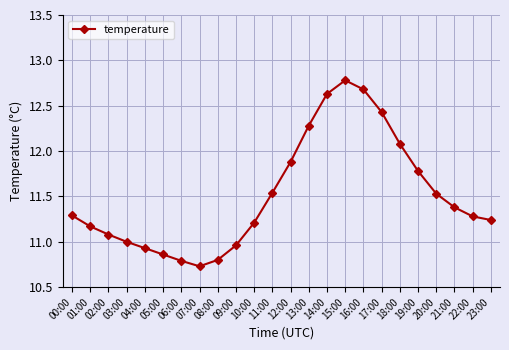

How many interior local valleys (lower than both neighbors) does the data have?

1